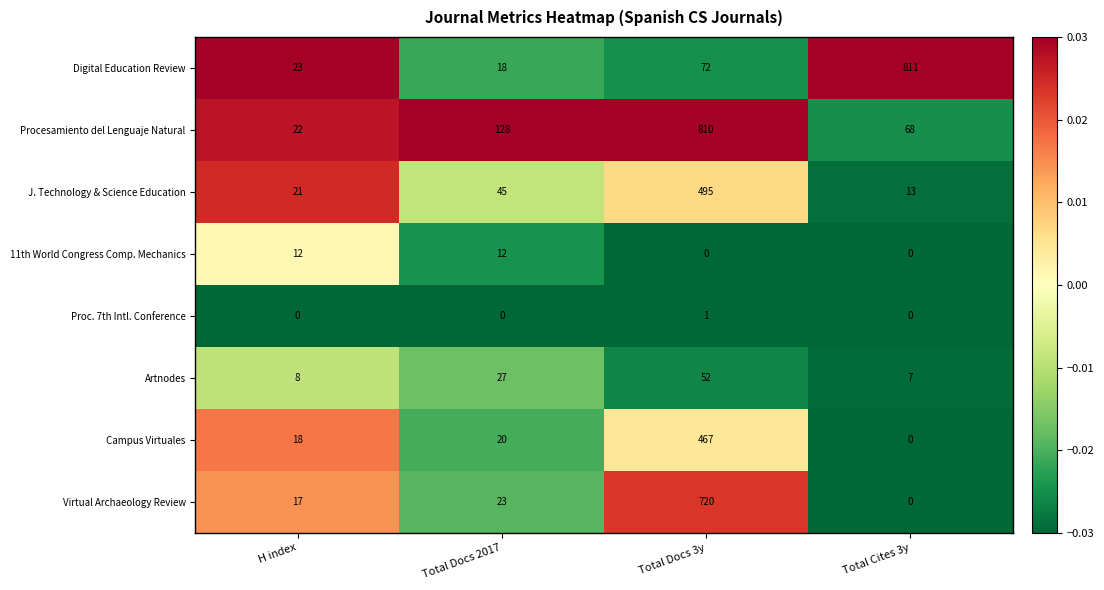

True or false: Virtual Archaeology Review has a value of 41 at Total Docs 2017.

False